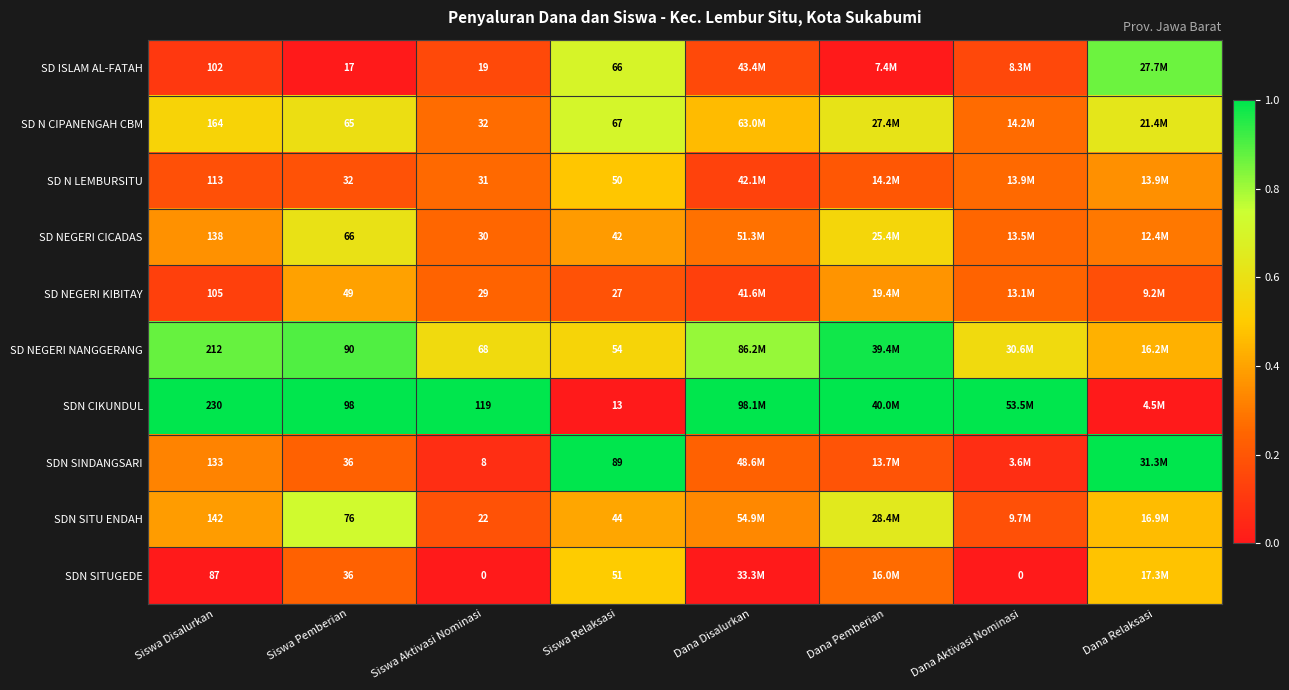

Rank the series at Siswa Aktivasi Nominasi from lowest to highest value.

SDN SITUGEDE, SDN SINDANGSARI, SD ISLAM AL-FATAH, SDN SITU ENDAH, SD NEGERI KIBITAY, SD NEGERI CICADAS, SD N LEMBURSITU, SD N CIPANENGAH CBM, SD NEGERI NANGGERANG, SDN CIKUNDUL